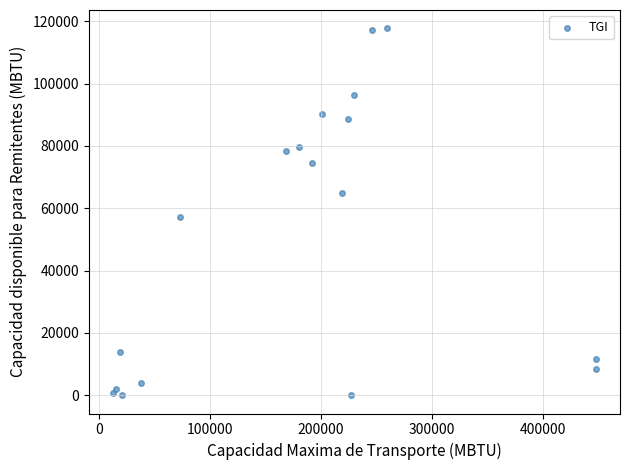

What Y value in the scatter plot is closest to 58851?

57290.4